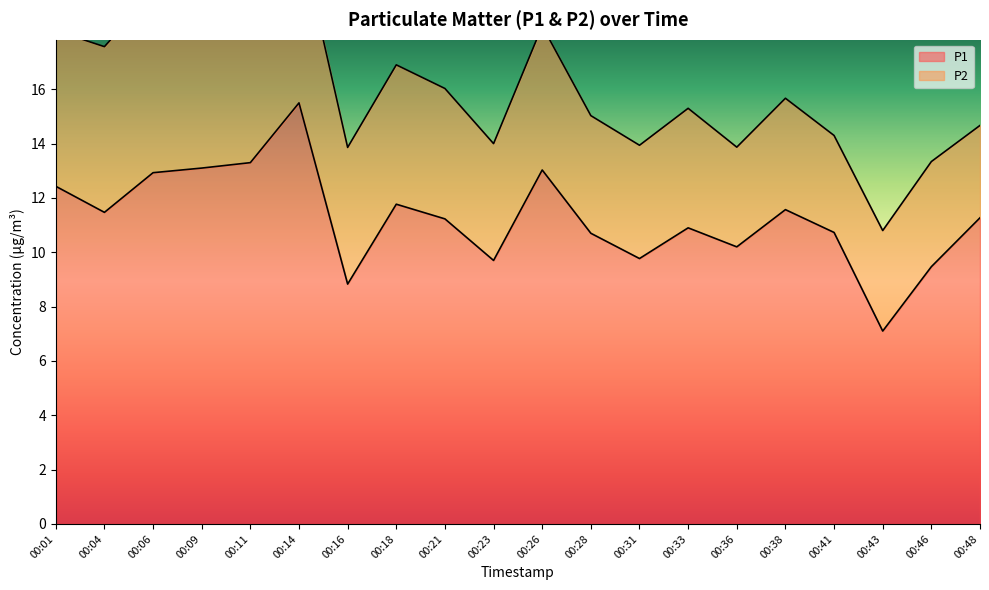

Which category has the highest value in the P1 series?

00:14